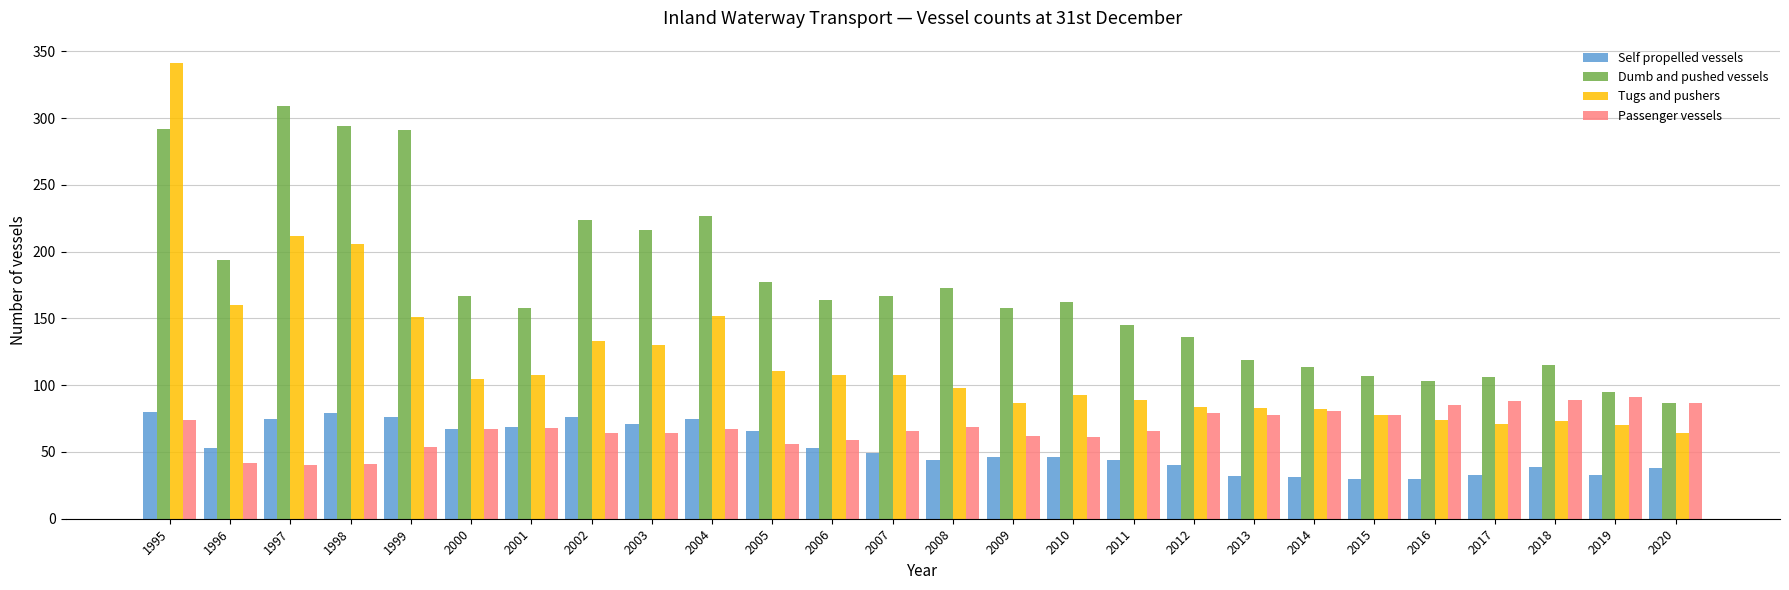

Which series has the widest spread of values?

Tugs and pushers